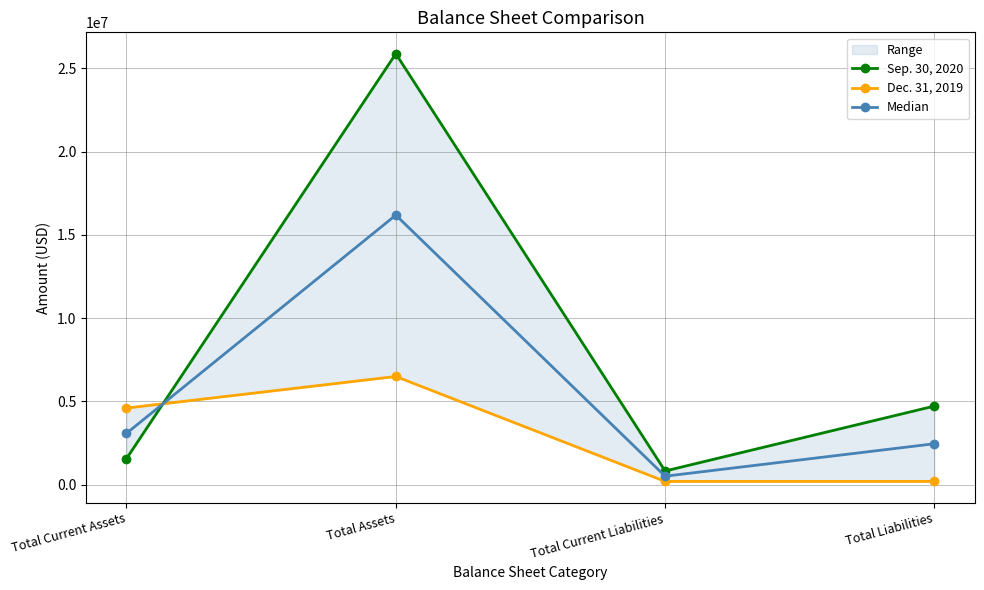

List the labels in order of Dec. 31, 2019 value, smallest first.

Total Current Liabilities, Total Liabilities, Total Current Assets, Total Assets